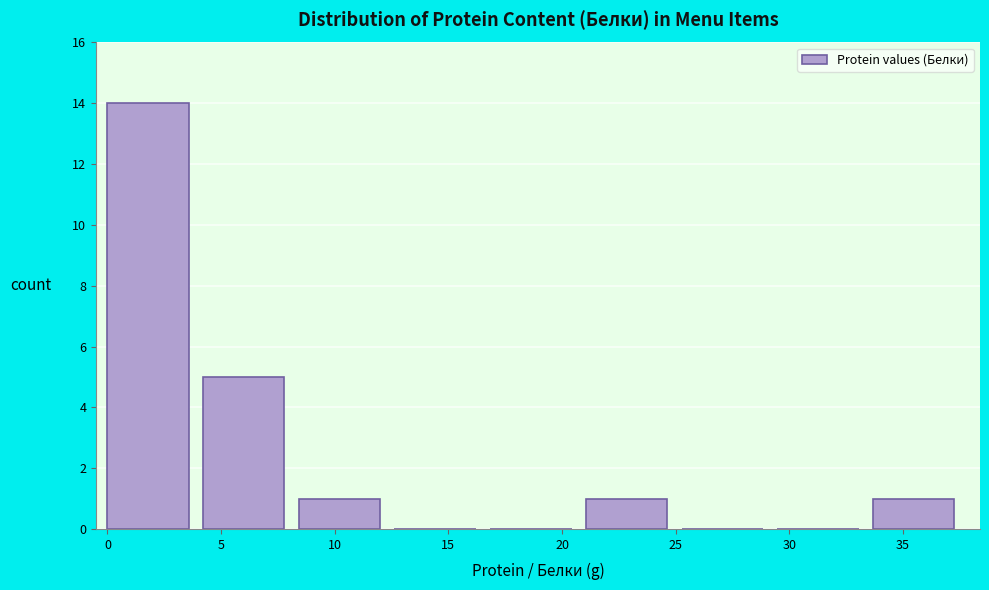

What is the height of the bar covering 8.5 to 12.5 on the x-axis? Neither the bar edges nor the heights are printed on the chart, so give them approximately, as read against the axes.

1